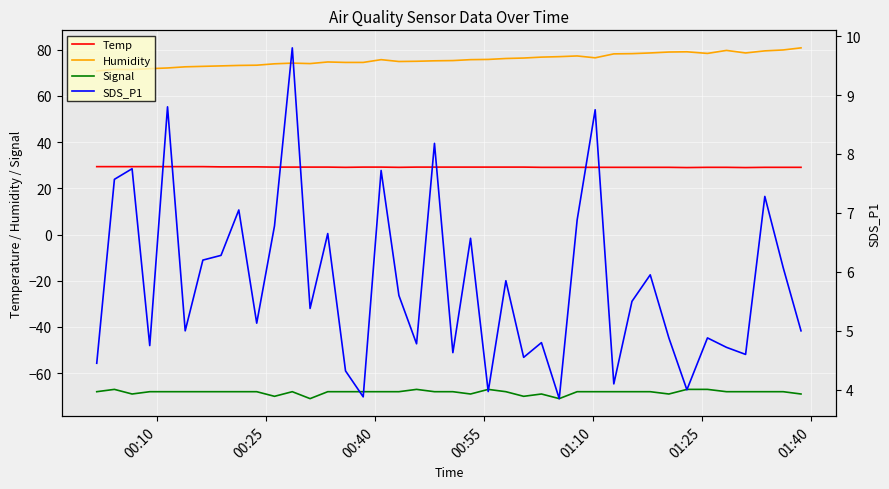

True or false: Humidity and Signal intersect in this chart.

False